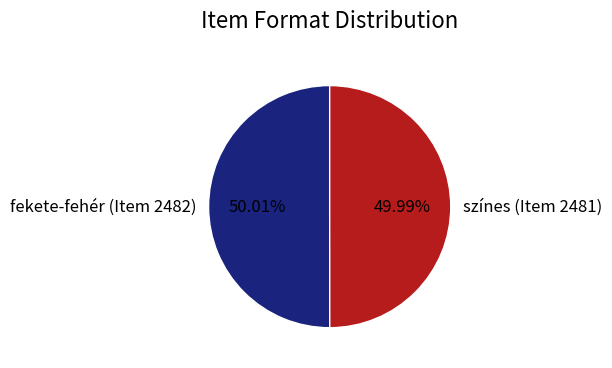

To the nearest percent, what percentage of the pie is színes?

50%